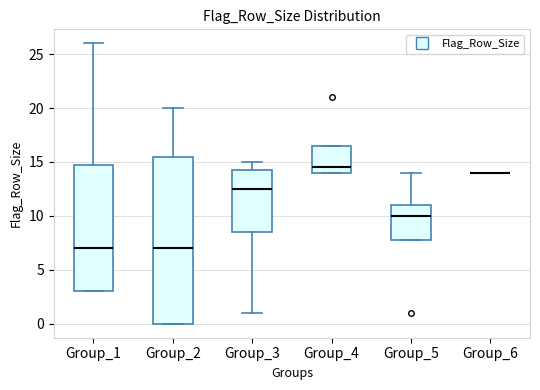

Which box is the tallest, from its lower edge to its upper edge?

Group_2